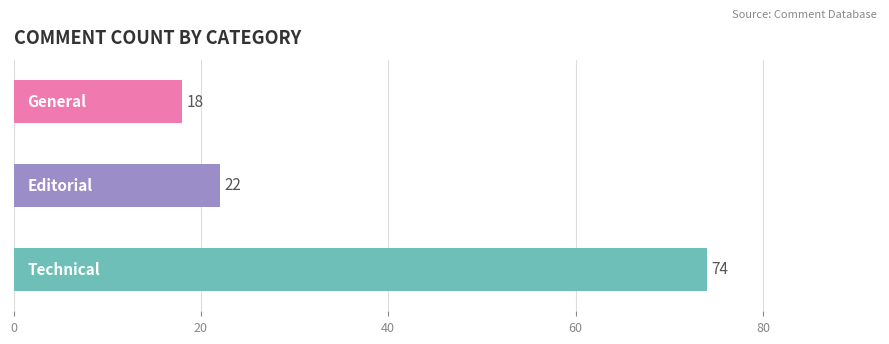

What is the smallest value displayed?

18